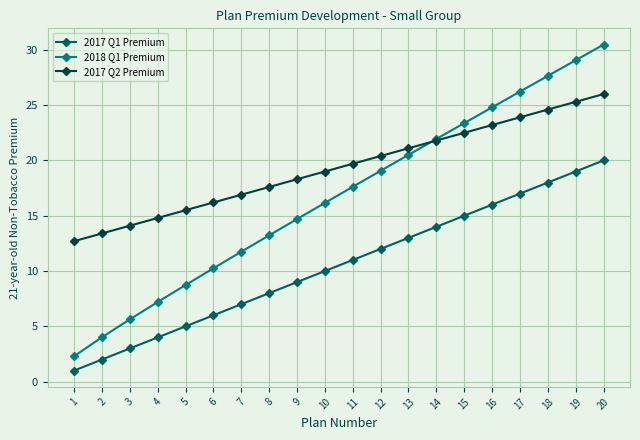

What is the total value across all series at 15?

60.9